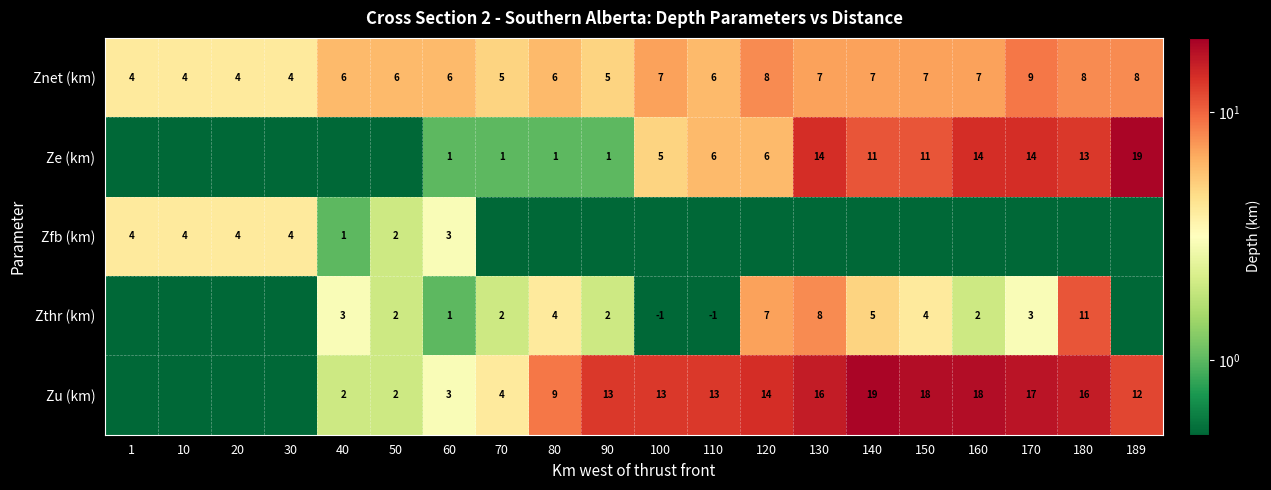

What is the total value across all series at 150?

40.1